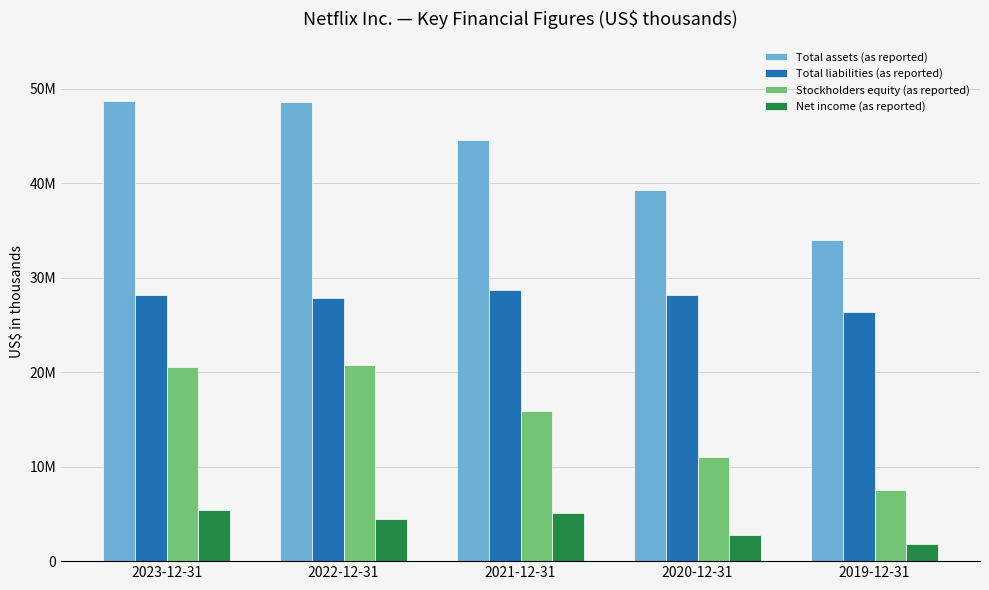

Rank the series by their average value, from lowest to highest.

Net income (as reported), Stockholders equity (as reported), Total liabilities (as reported), Total assets (as reported)